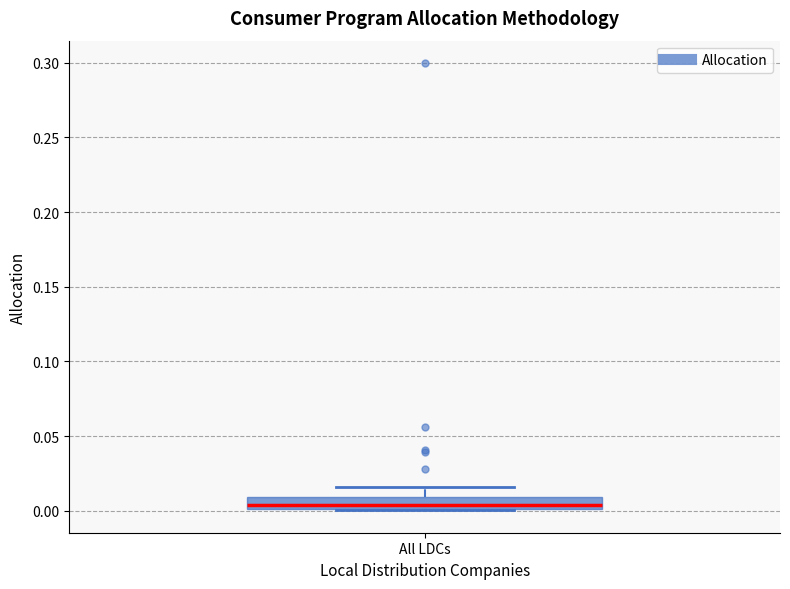

Read this box plot against the y-axis: the position of the median line, the range covered by the box, and the ends of both whiskers. The values are not printed on the chart, so give them approximately, as read against the axis.

median 0.005, box 0.000 to 0.010, whiskers 0.000 to 0.015